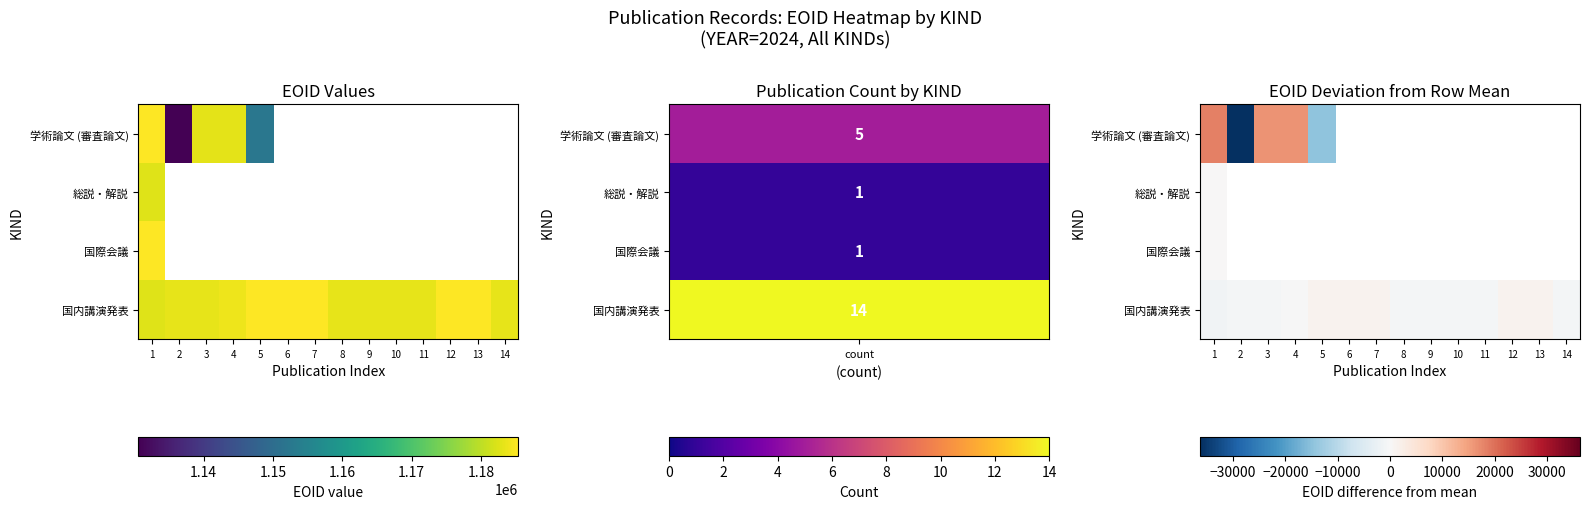

Which label corresponds to the largest value in the chart?

1